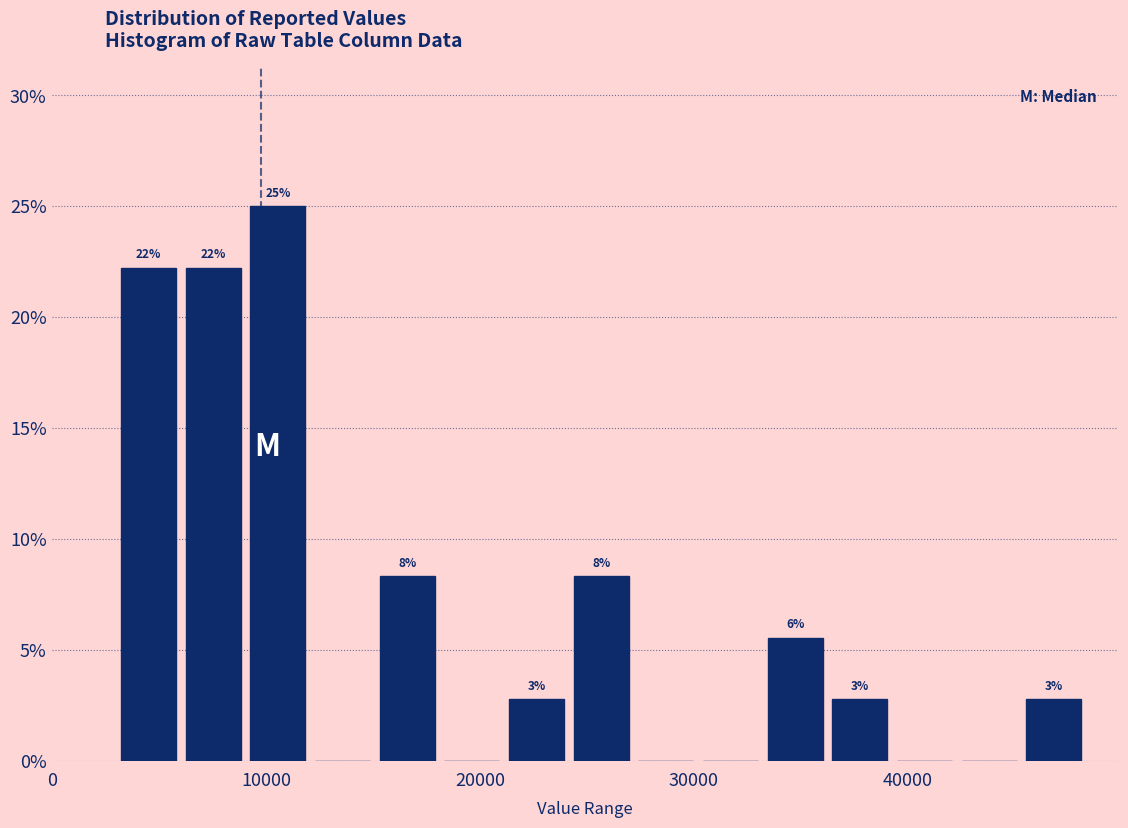

Read against the x-axis, roughly where is the centre of the tallest bar?

11000